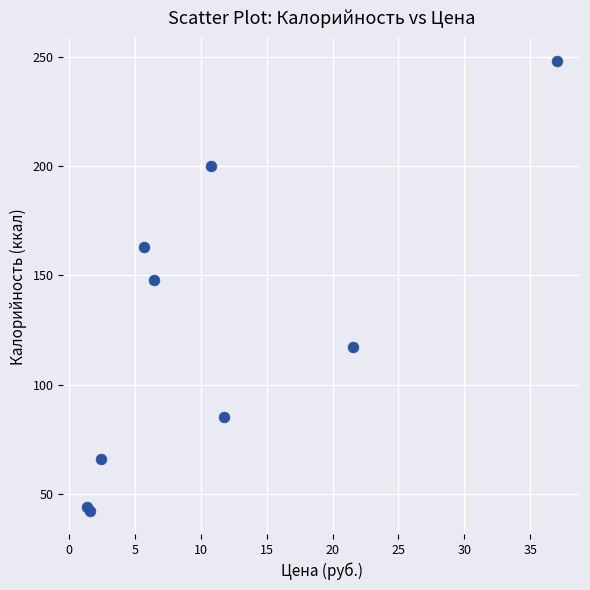

What Y value in the scatter plot is closest to 145?

148